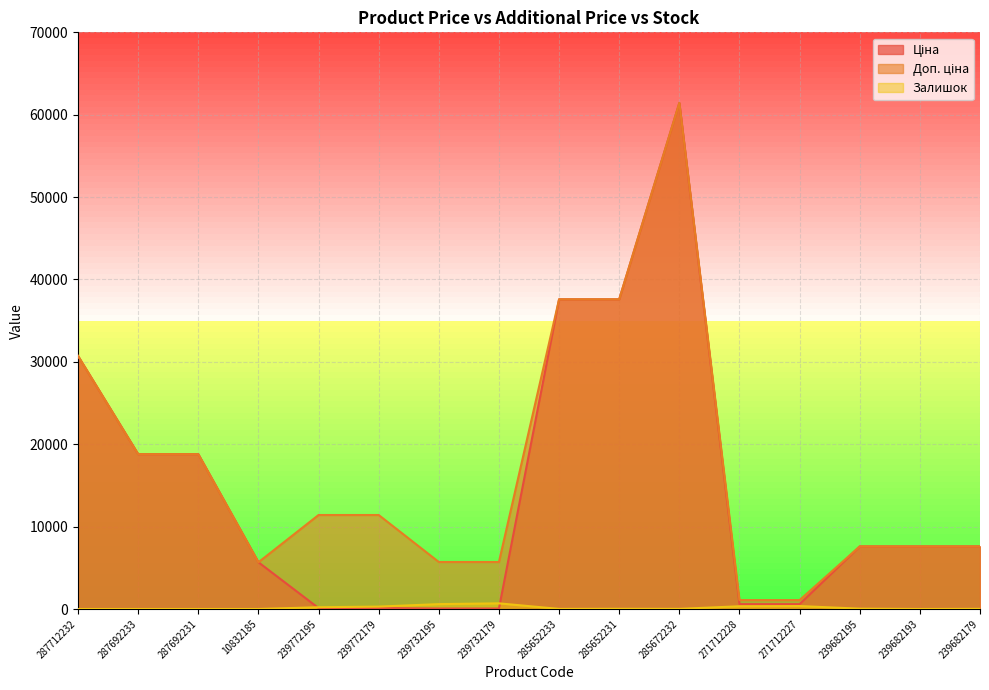

True or false: Доп. ціна and Залишок intersect in this chart.

False